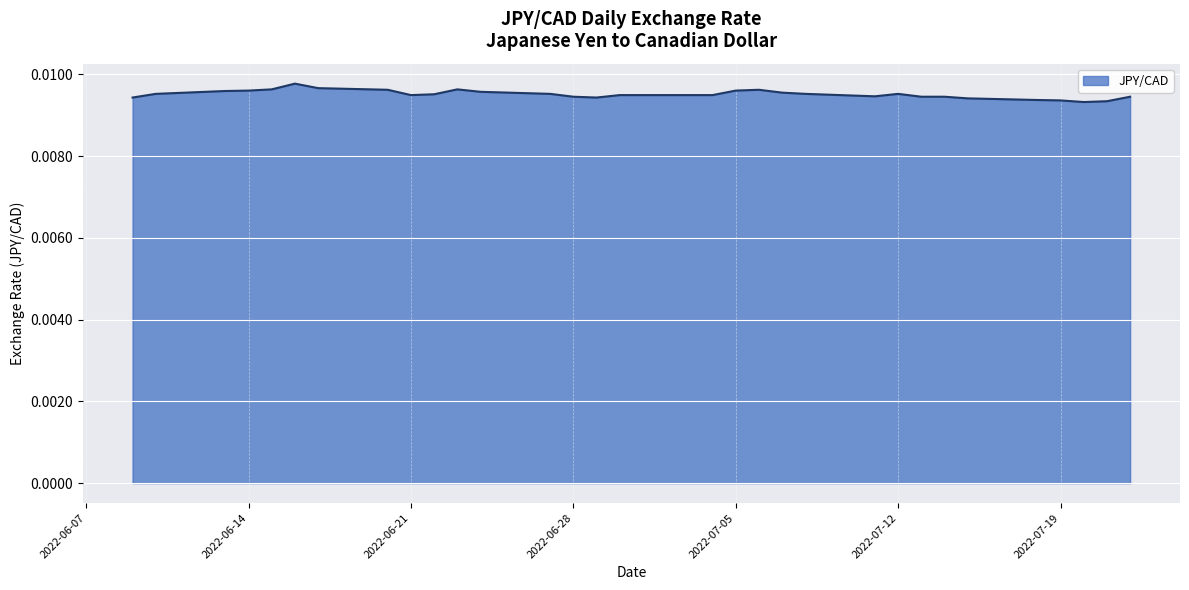

Does the chart display data point markers on the line(s)?

No